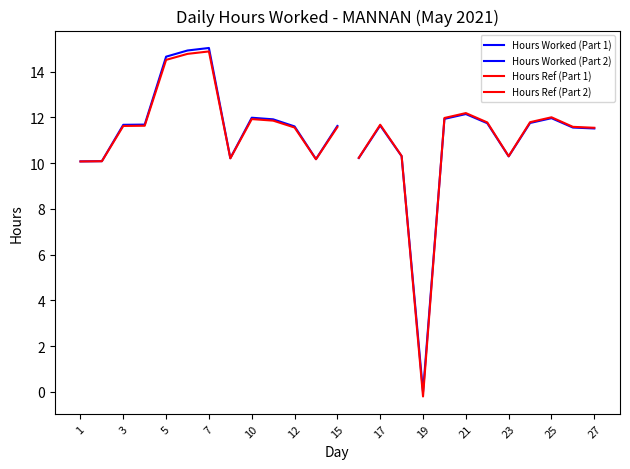

Is it true that the value at 6 is 14.9?

True